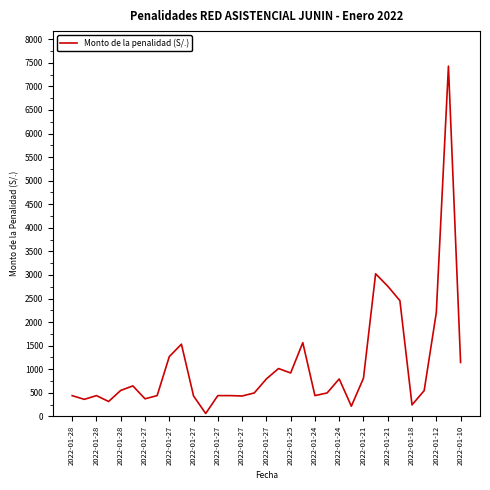

What is the maximum value shown in the chart?

7430.3